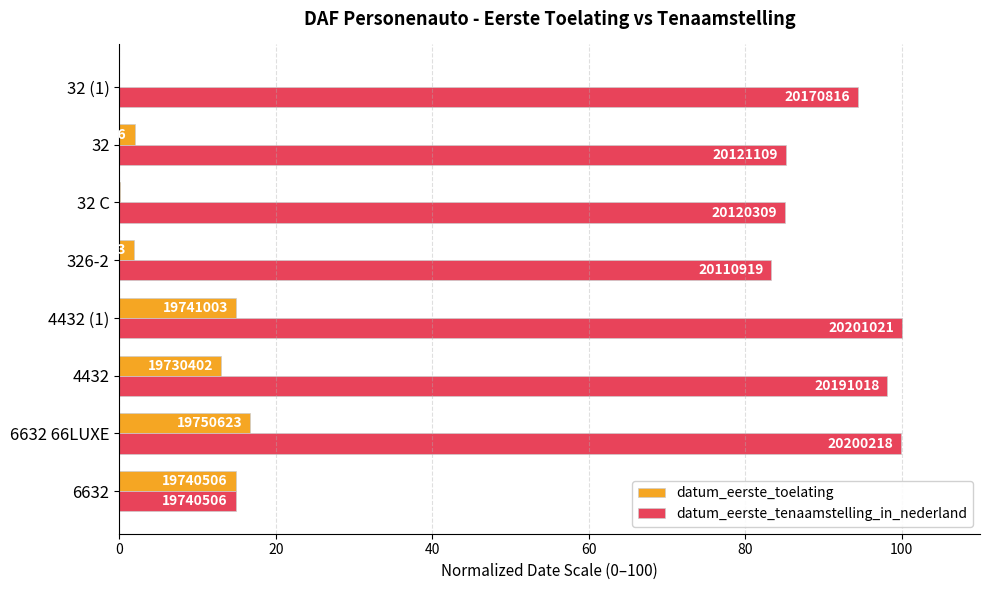

What are all the series names shown in the legend?

datum_eerste_toelating, datum_eerste_tenaamstelling_in_nederland